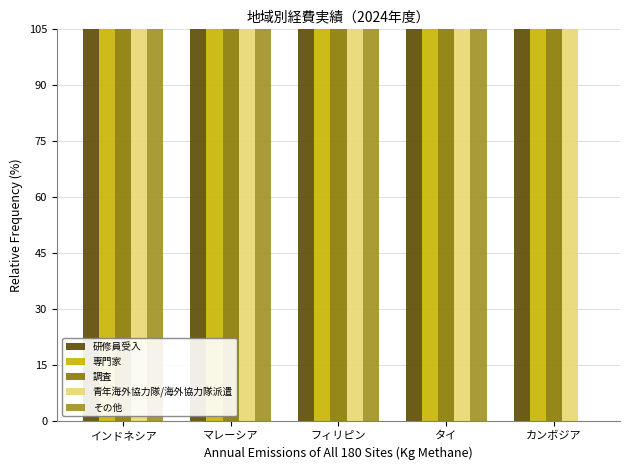

What is the difference between the maximum and minimum values in the その他 series?

39307.8